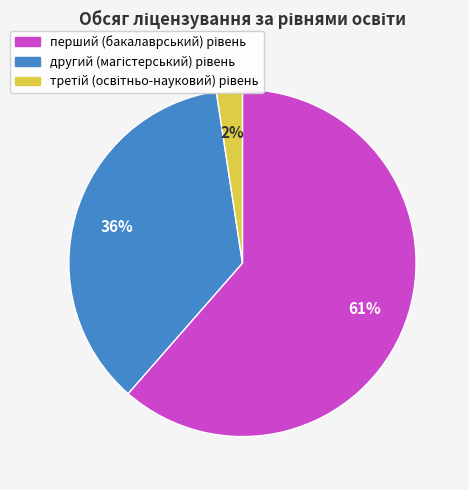

How many slices are in this pie chart?

3